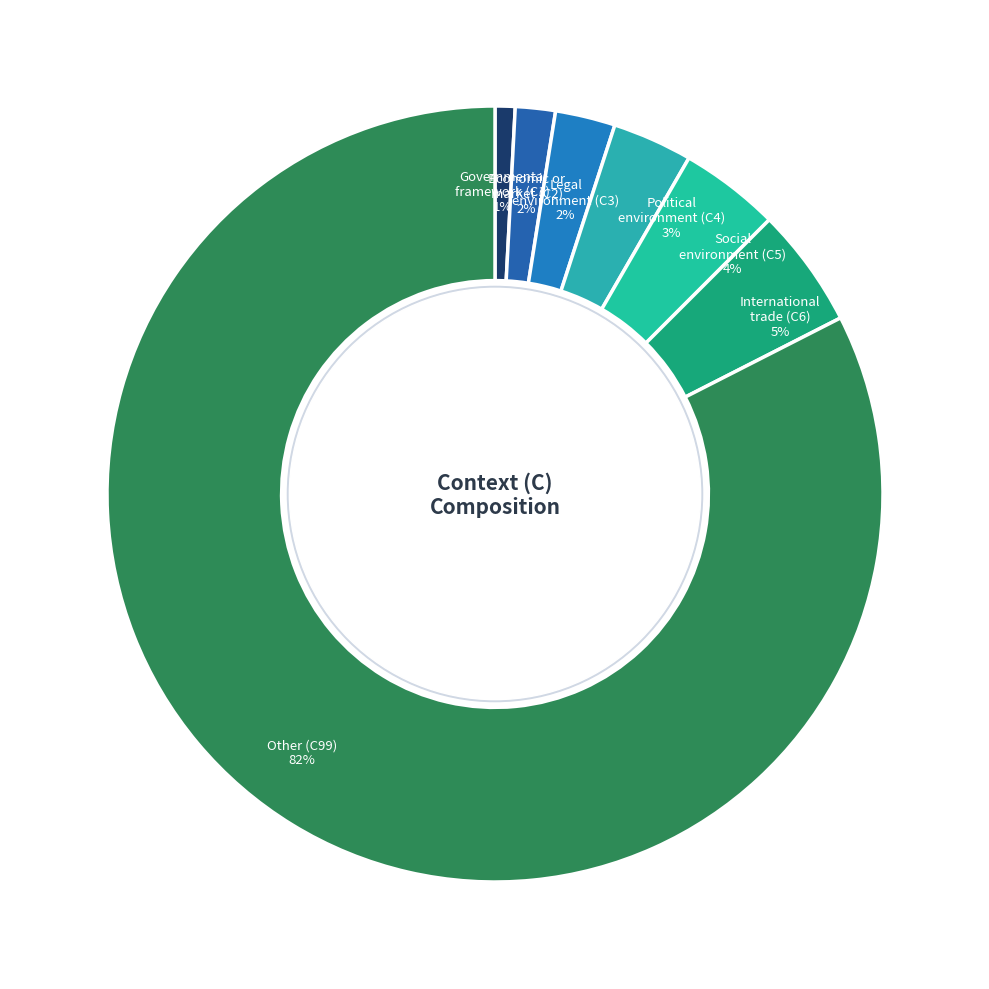

Rank the categories by value from lowest to highest.

Governmental framework (C1), Economic or market conditions (C2), Legal environment (C3), Political environment (C4), Social environment (C5), International trade agreement (C6), Other (C99)